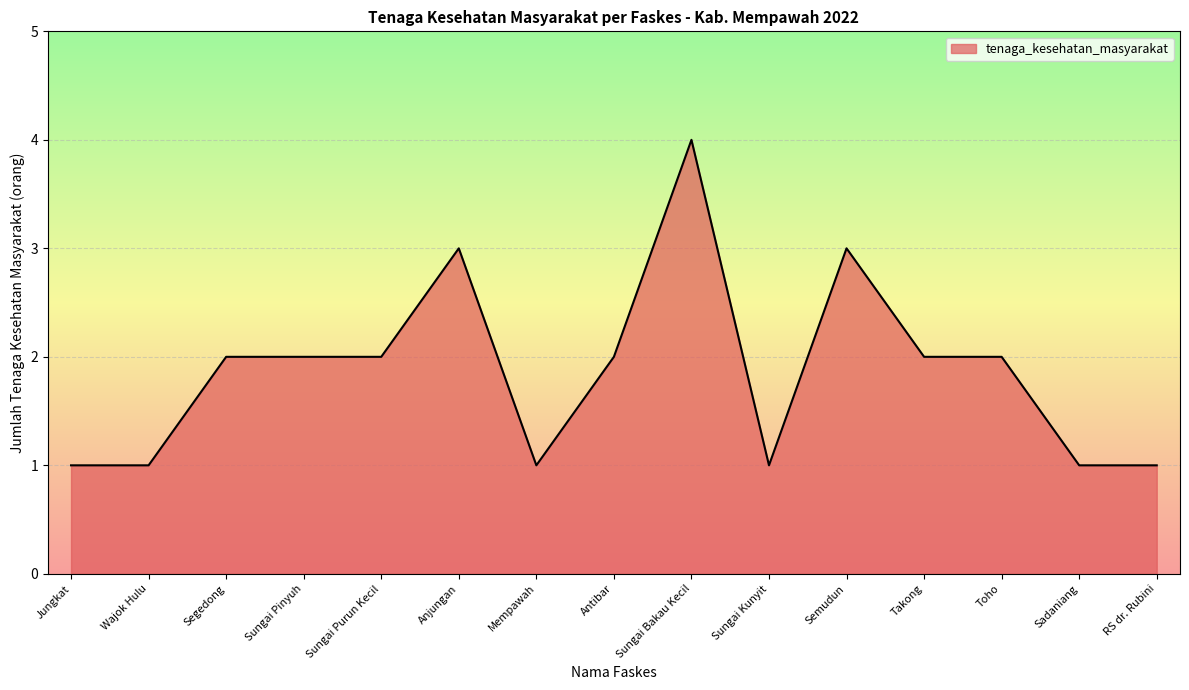

The chart shows a value of 1 at Takong. True or false?

False